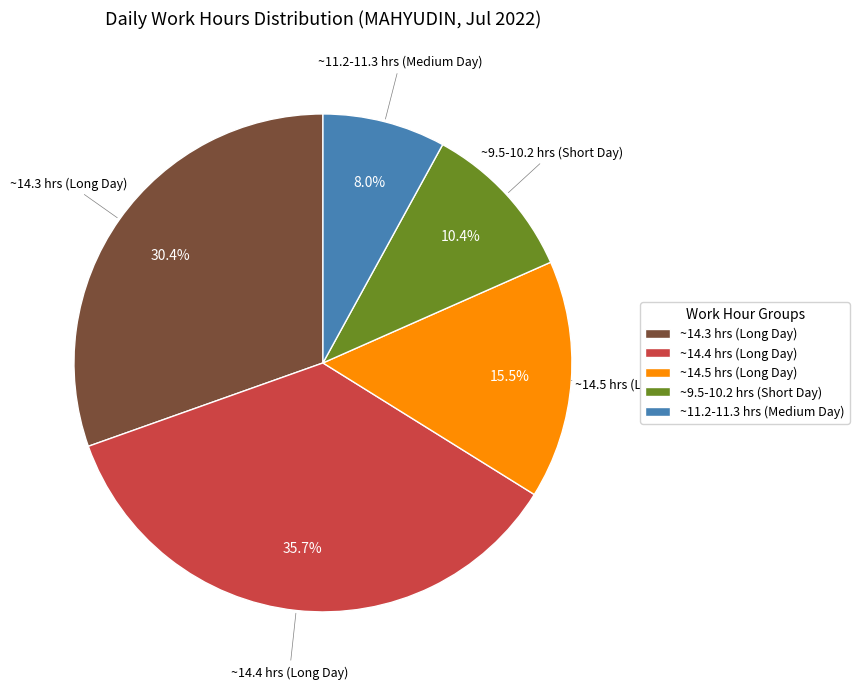

Rank the categories by value from highest to lowest.

~14.4 hrs (Long Day), ~14.3 hrs (Long Day), ~14.5 hrs (Long Day), ~9.5-10.2 hrs (Short Day), ~11.2-11.3 hrs (Medium Day)